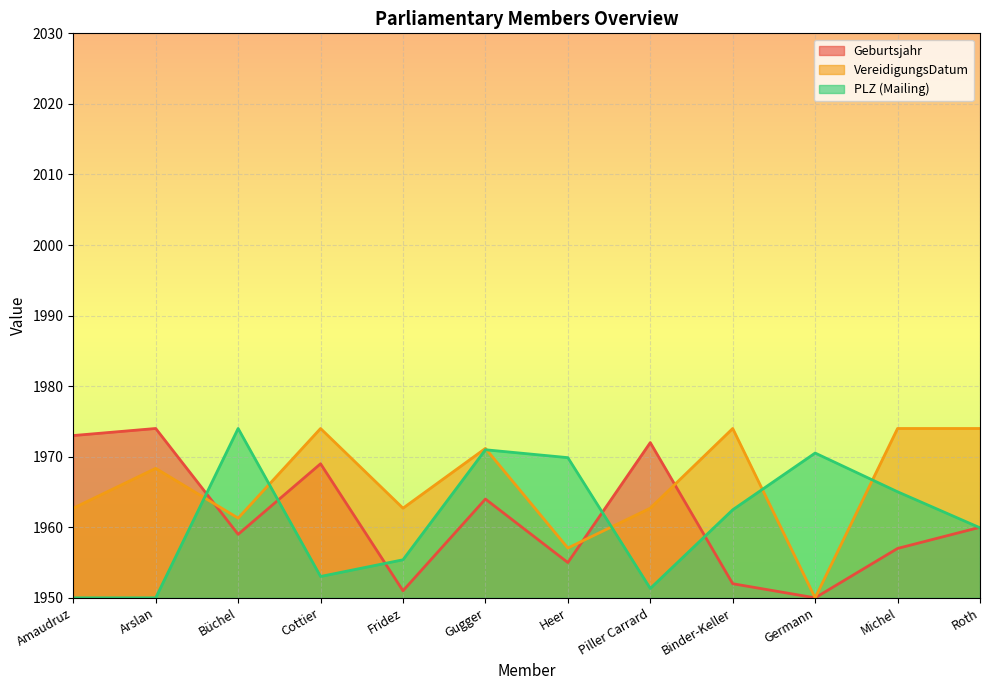

Which series has the largest total across all categories?

VereidigungsDatum